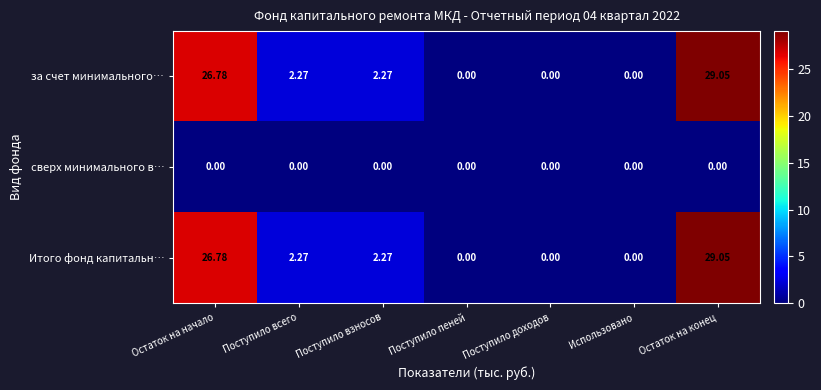

Is the value of за счет минимального… at Остаток на конец greater than the value of Итого фонд капитальн… at Остаток на начало?

Yes